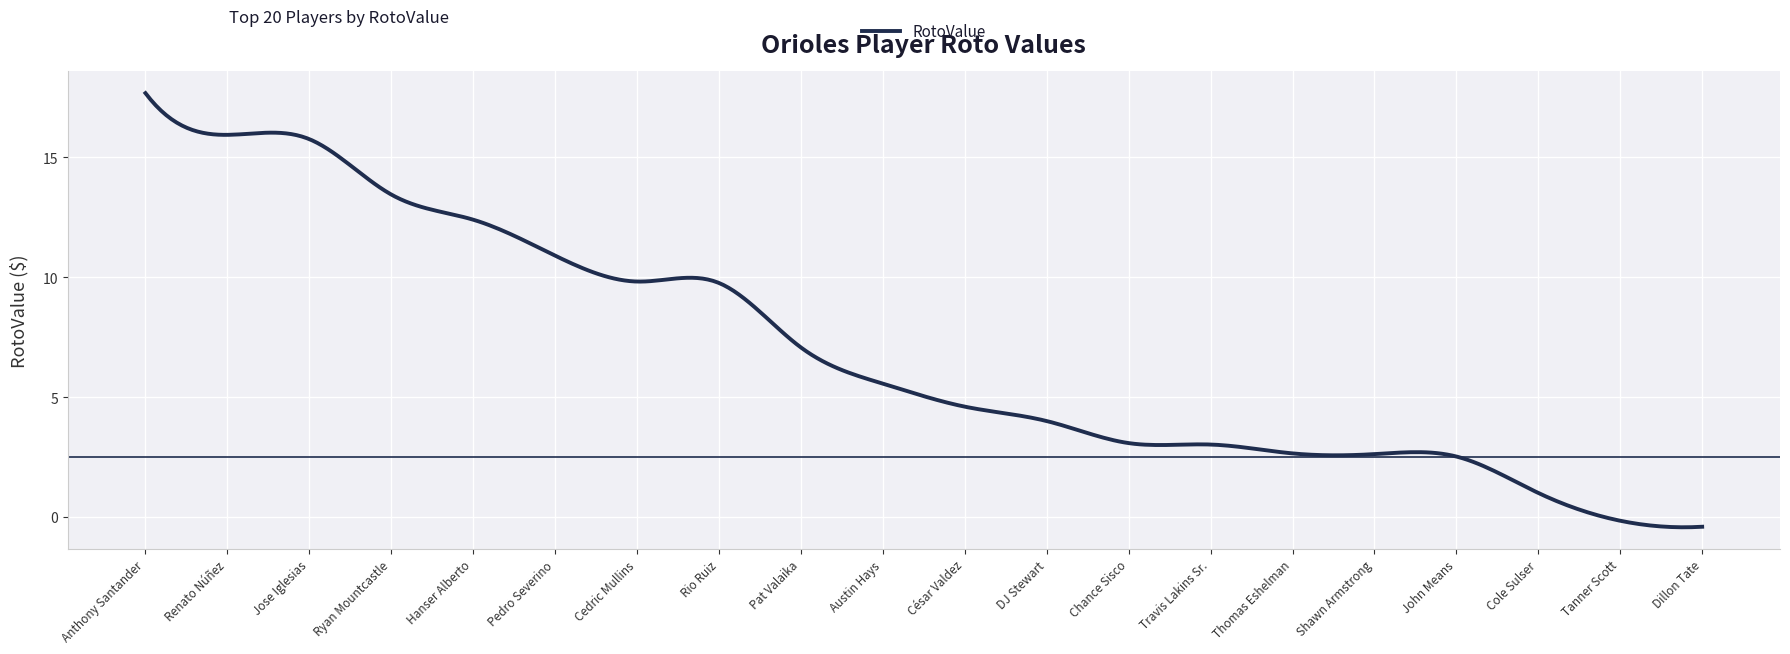

What is the smallest value displayed?

-0.4